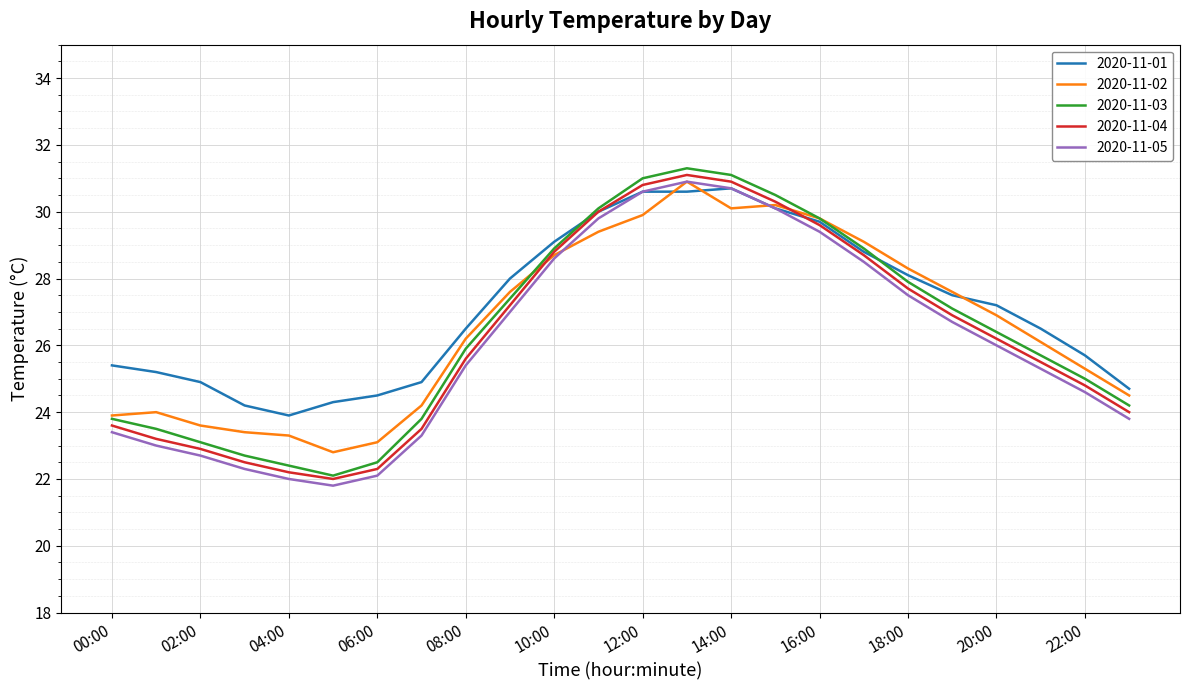

True or false: 2020-11-05 and 2020-11-03 cross at least once.

False